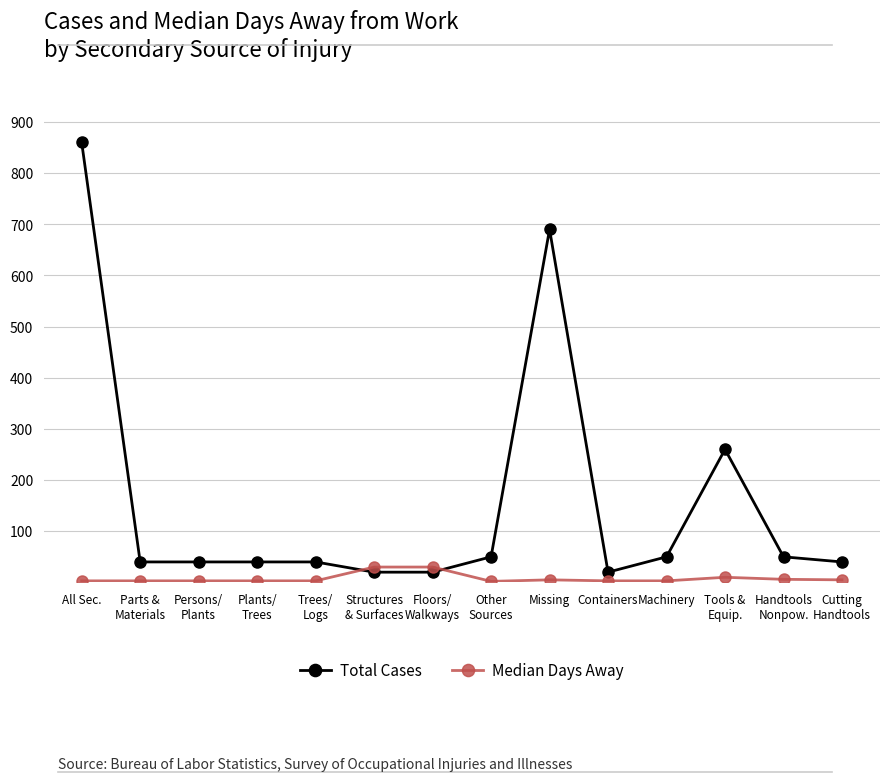

List the series in order of their peak value, lowest first.

Median Days Away, Total Cases